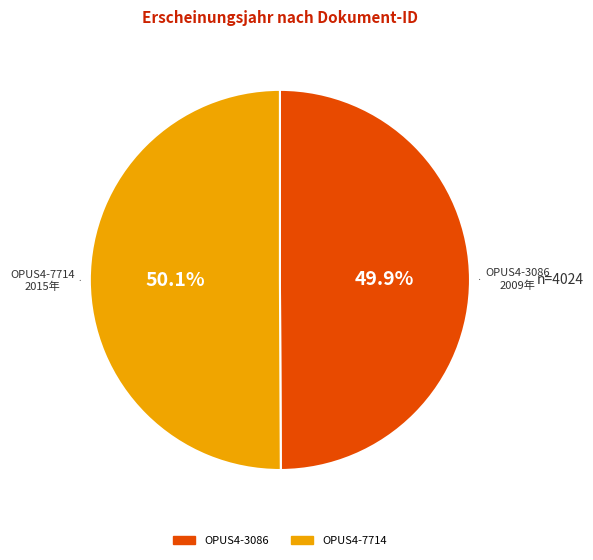

What percentage is the OPUS4-7714 slice, to the nearest percent?

50%